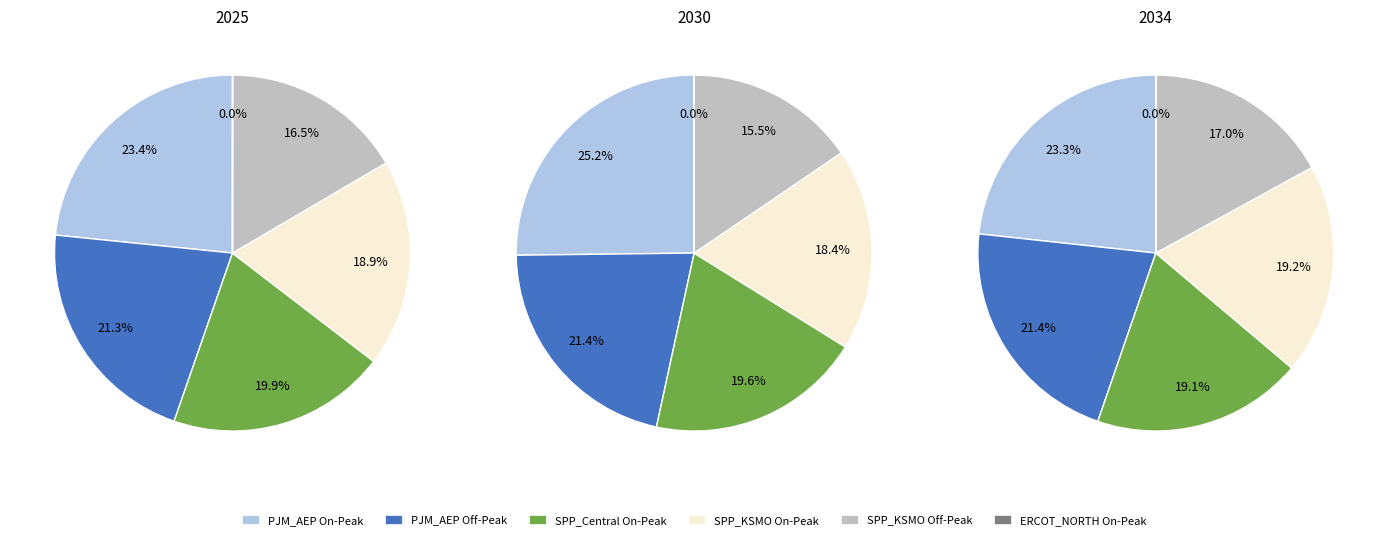

Is it true that 2030 is 17% of the pie?

False